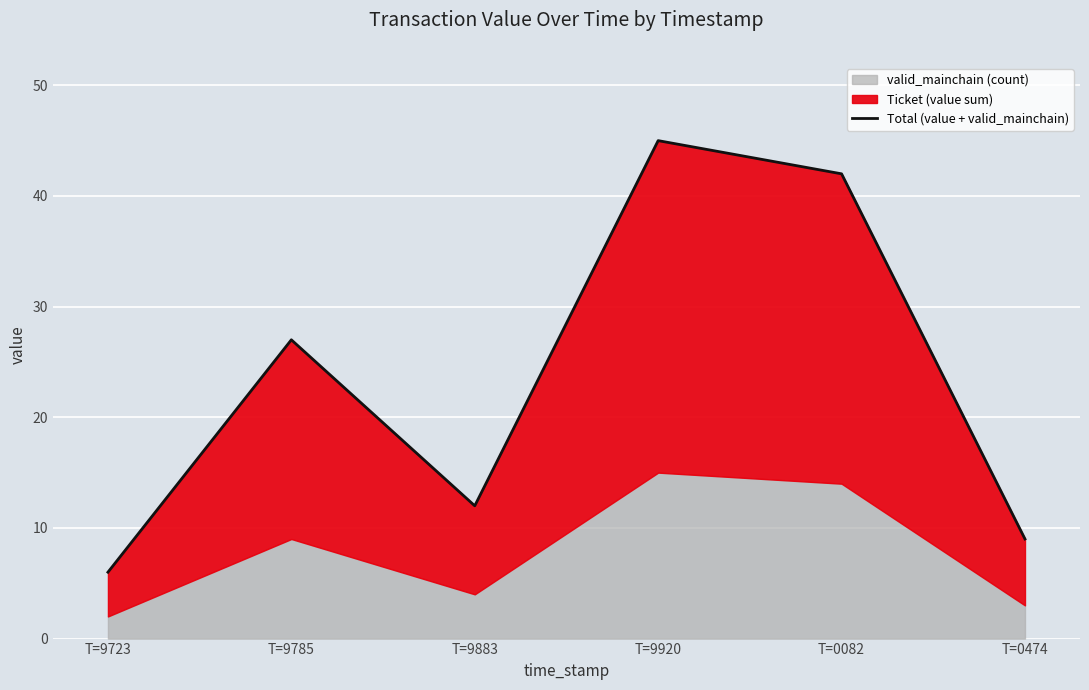

What is the value of the 1st point from the left?

6.0